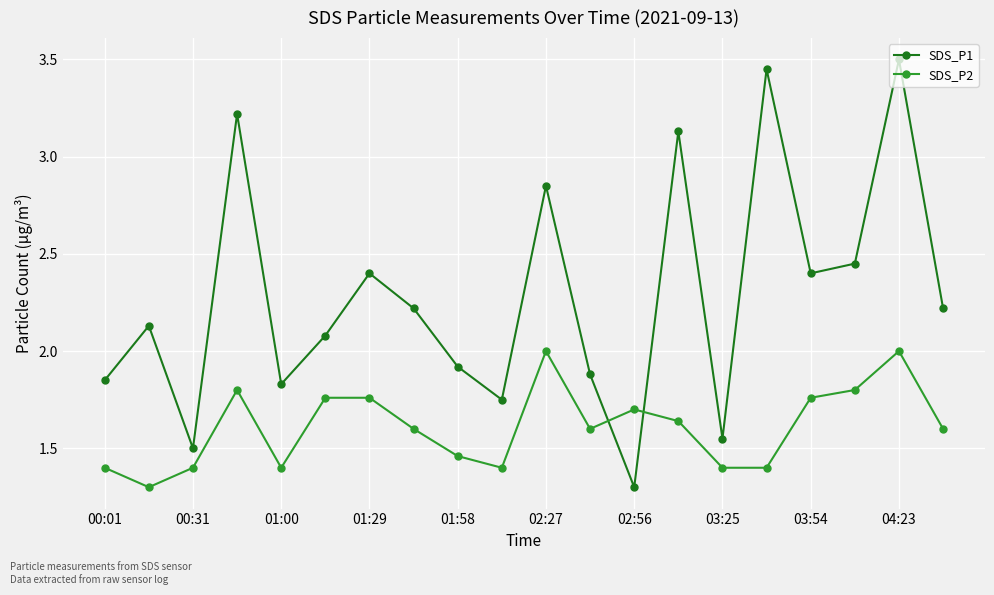

How many interior local valleys does the SDS_P1 series have?

6